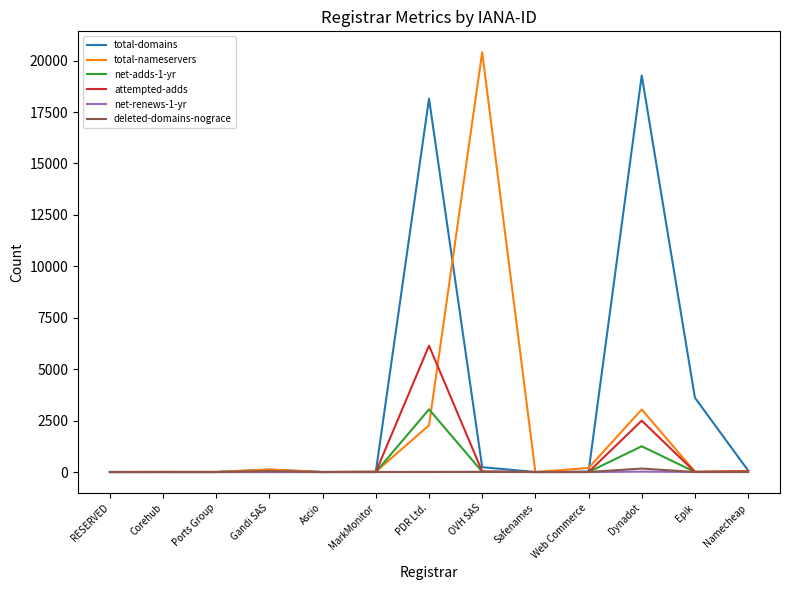

How many lines are shown in the chart?

6